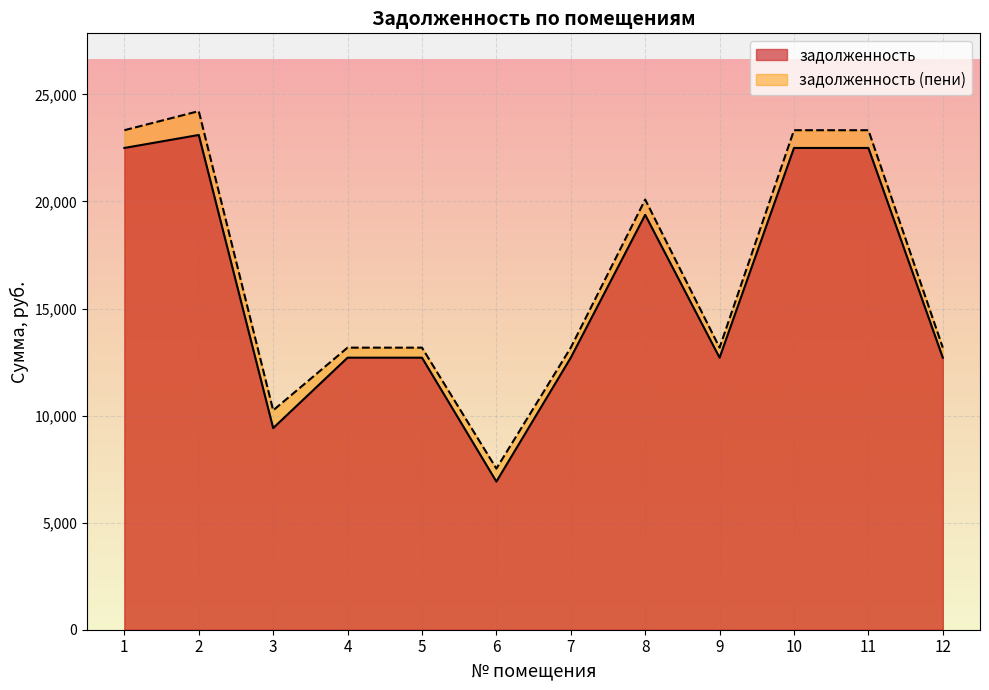

List the labels in order of задолженность value, largest first.

2, 1, 10, 11, 8, 4, 5, 7, 9, 12, 3, 6